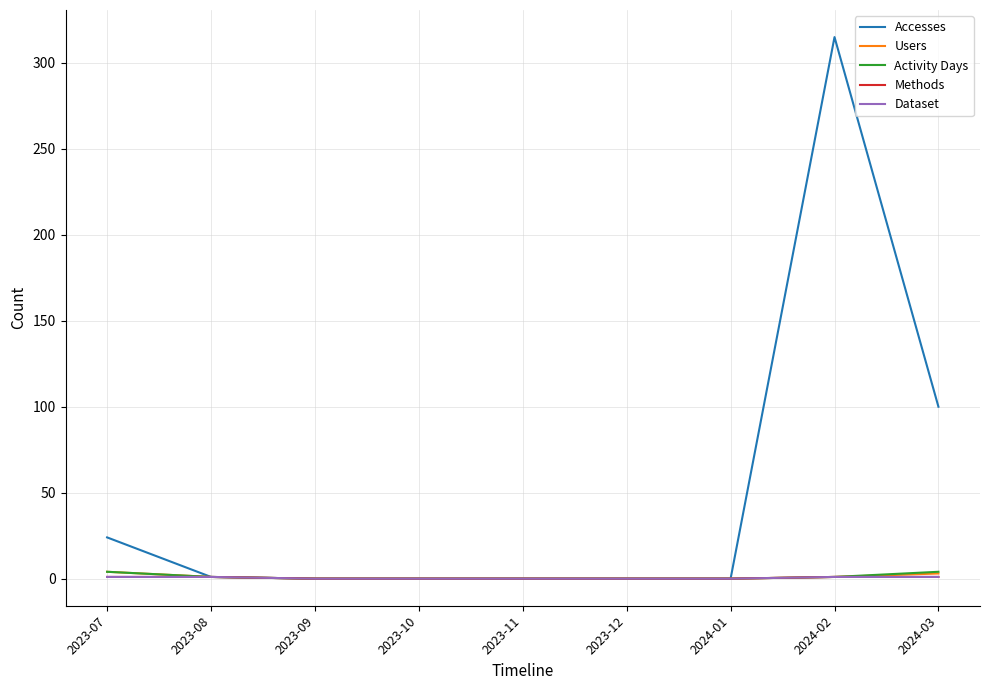

What is the value of the Users point at the 9th from the left?

3